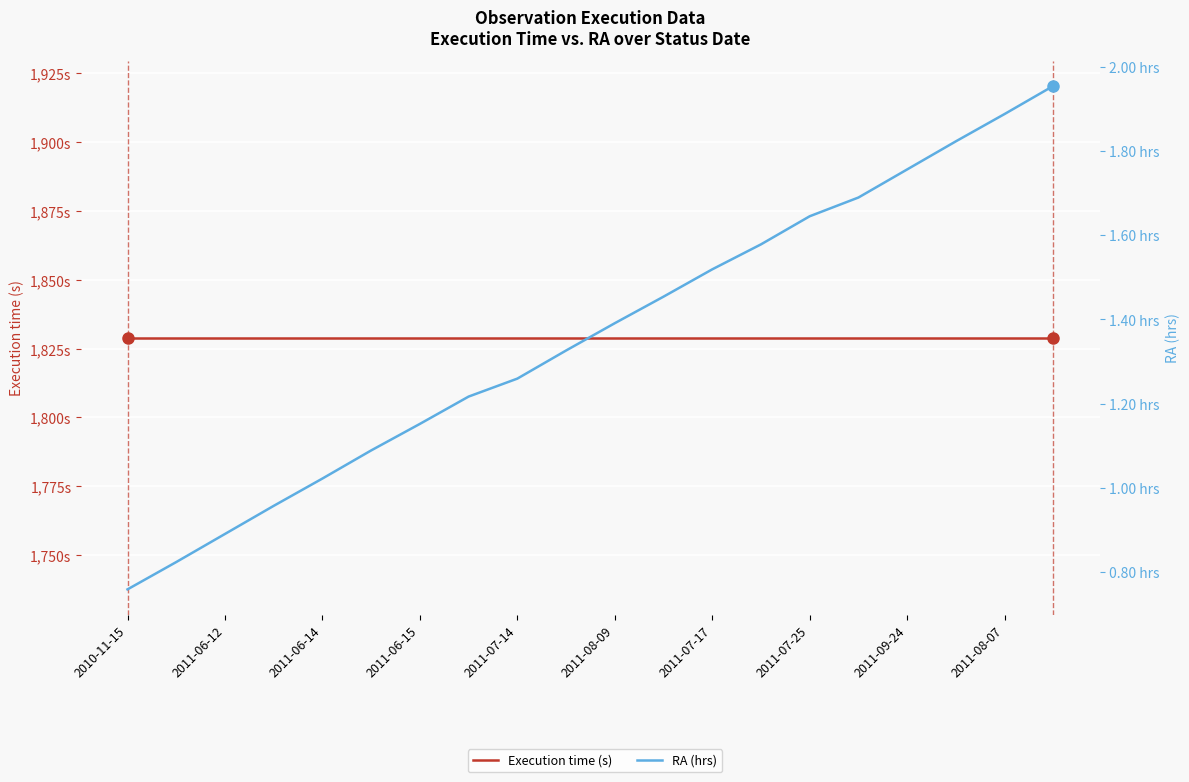

Is it true that Execution time (s) equals 1829.0 at 2011-08-07?

True